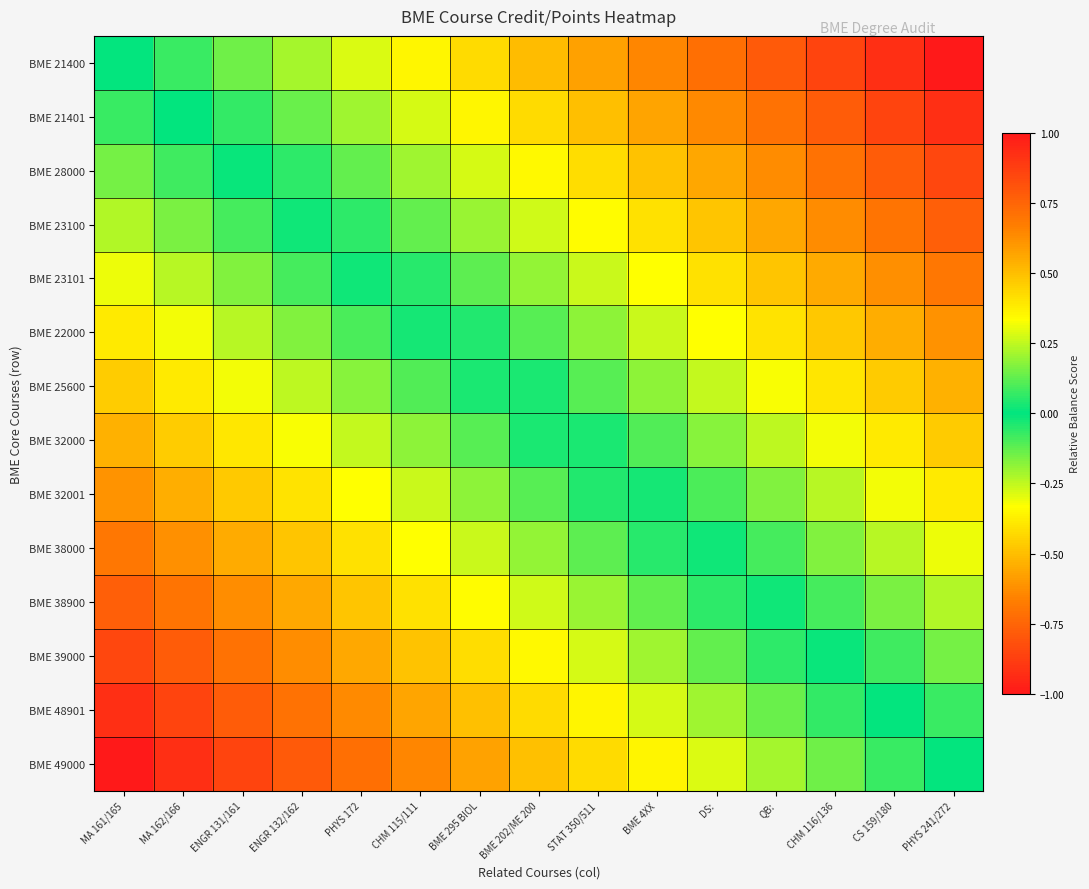

Rank the series by their maximum value, from lowest to highest.

BME 49000, BME 48901, BME 39000, BME 38900, BME 38000, BME 32001, BME 32000, BME 25600, BME 22000, BME 23101, BME 23100, BME 28000, BME 21401, BME 21400